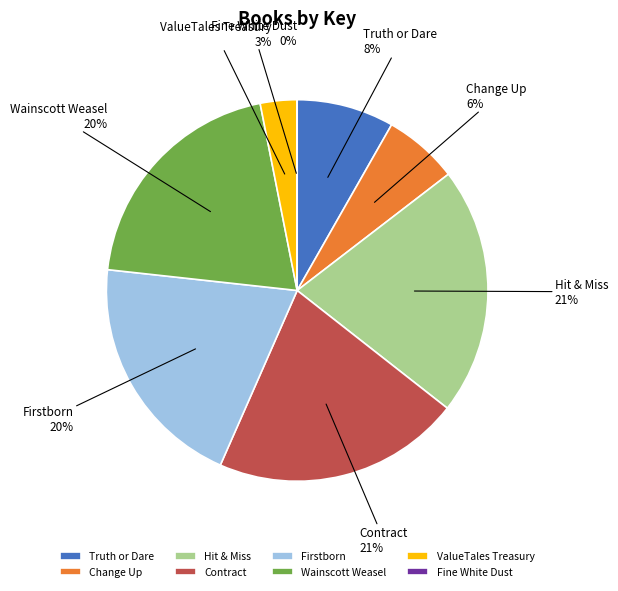

To the nearest percent, what is the difference between the largest and smallest slice percentages?

21%